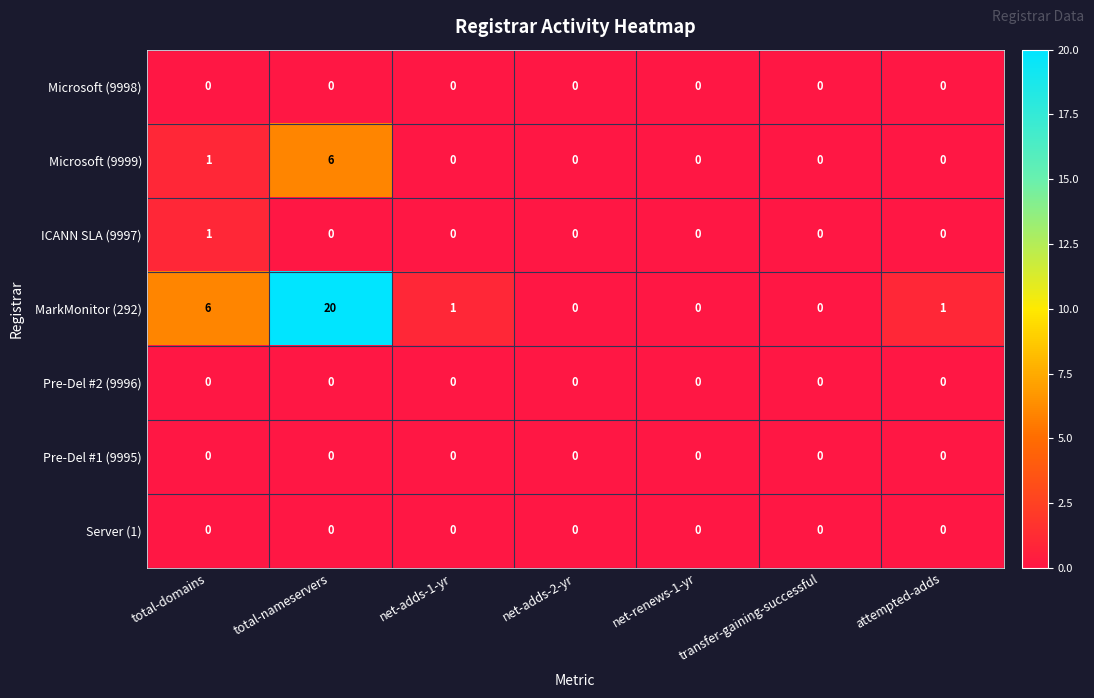

Count the number of data series in this chart.

7